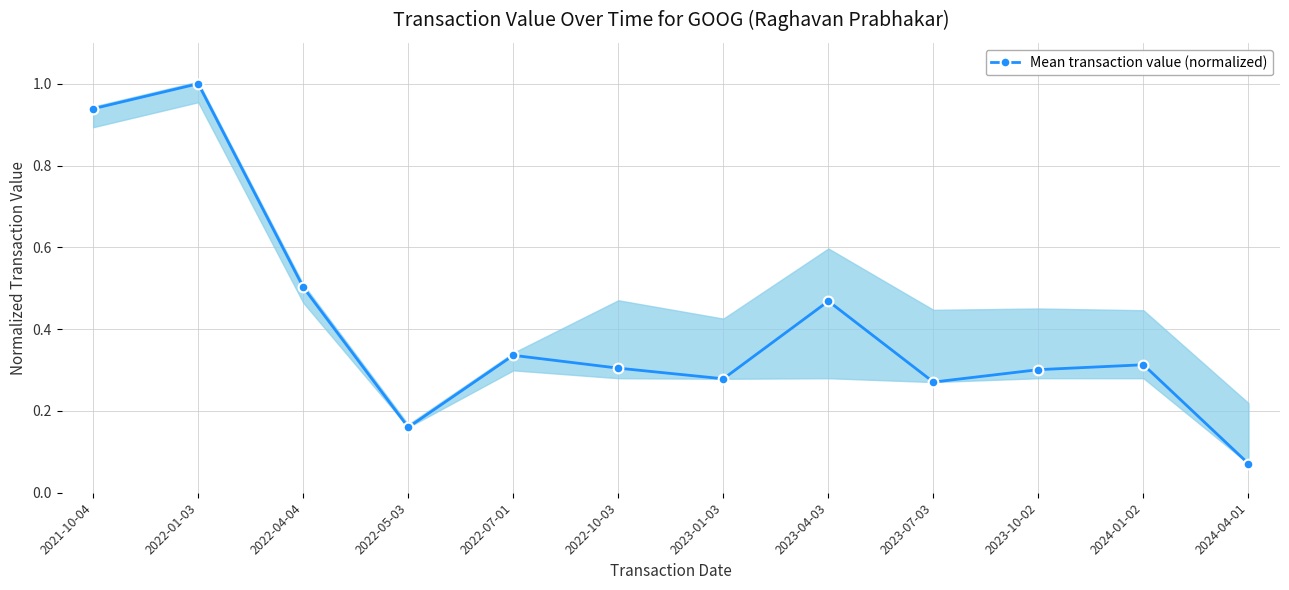

True or false: the data has more than 1 interior local peaks.

True